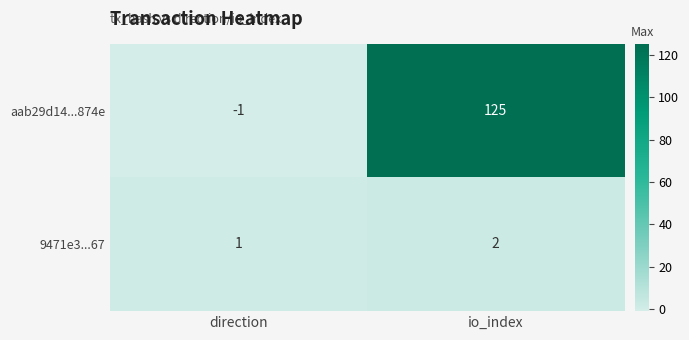

List the series in order of their peak value, lowest first.

9471e3...67, aab29d14...874e